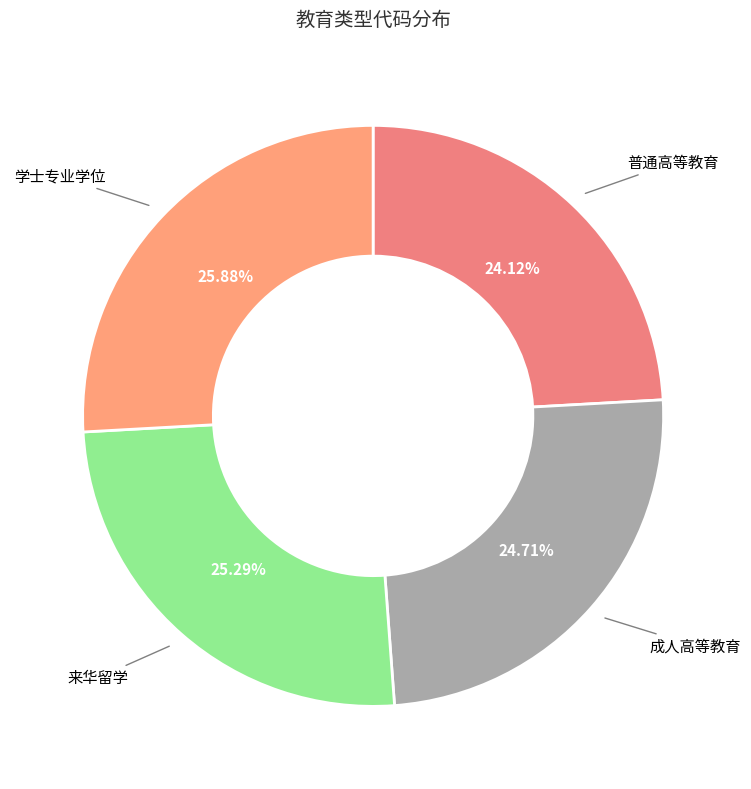

Approximately how many times larger is the value at 学士专业学位 compared to 来华留学?

1.0